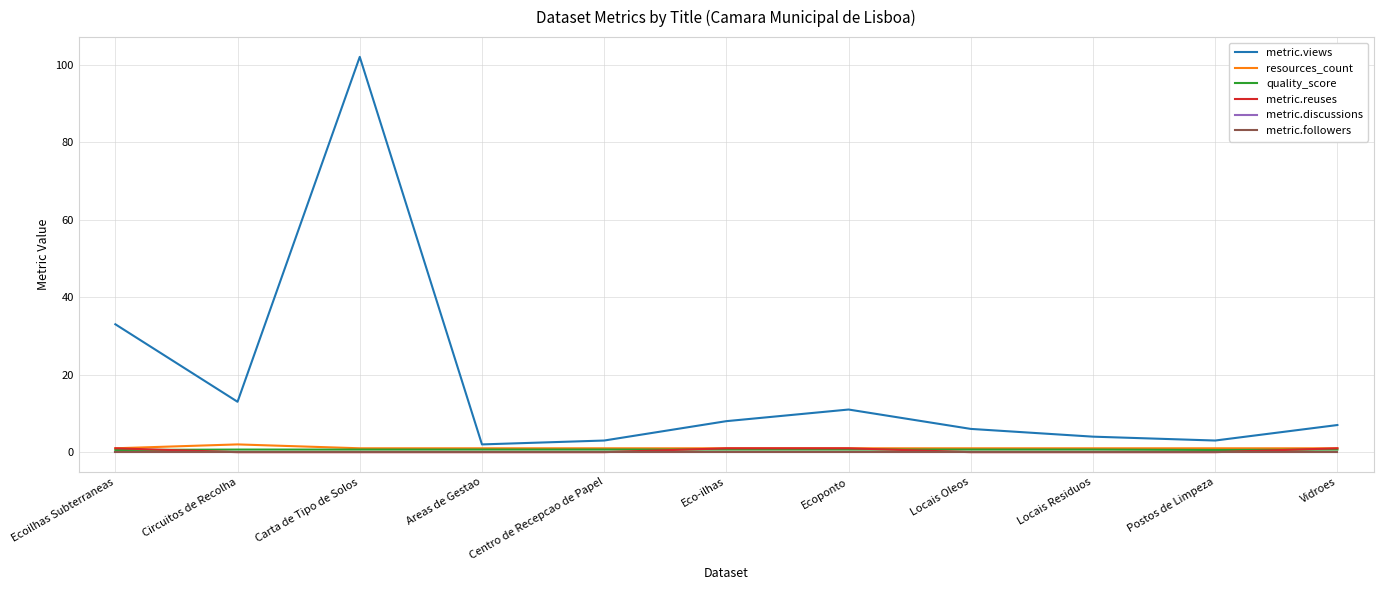

The value of resources_count at Locais Residuos is 1.0. True or false?

True